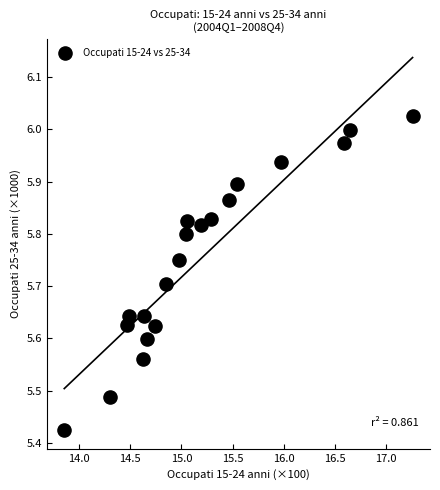

What is the range of X values (max minus min)?

3.4